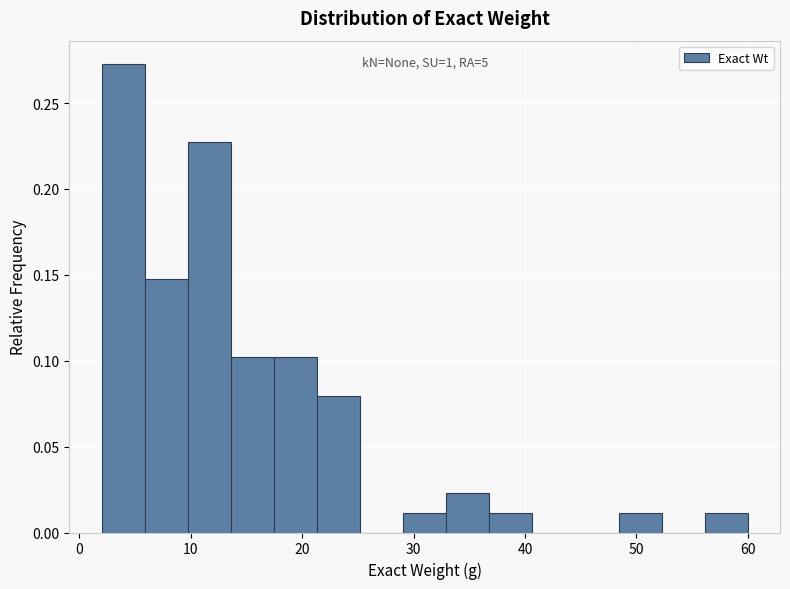

Read against the x-axis, roughly where is the centre of the tallest bar?

4